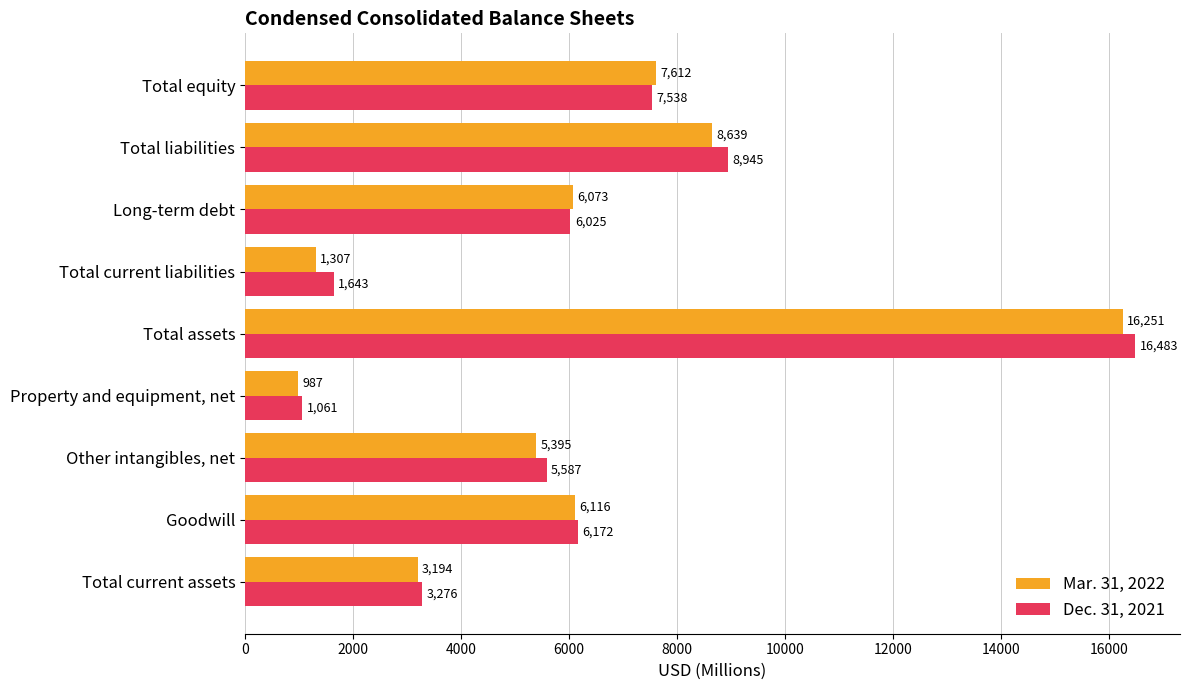

Which series has the largest total across all categories?

Dec. 31, 2021